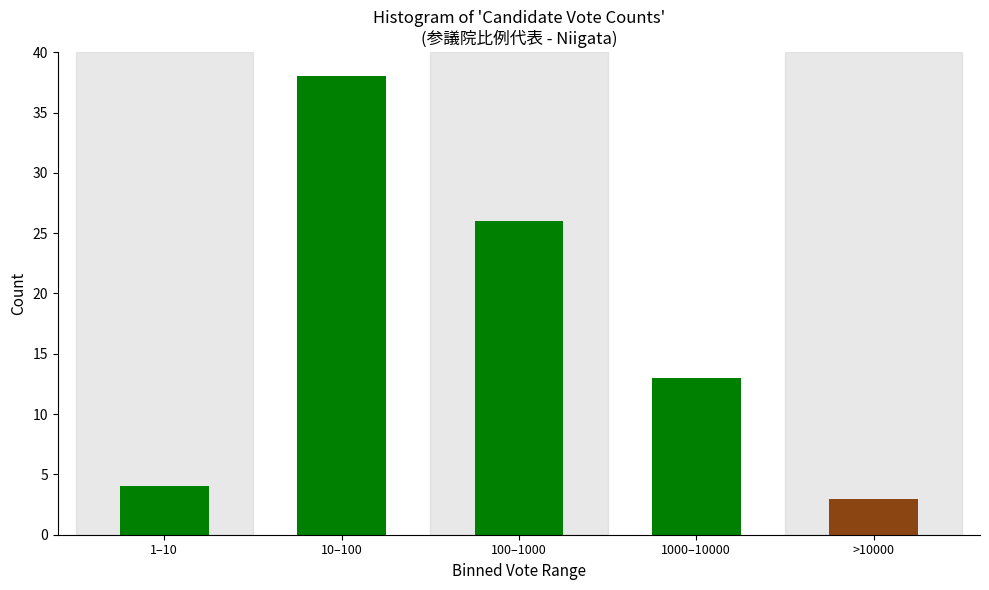

Reading left to right, extract all data points from this chart.

4	38	26	13	3